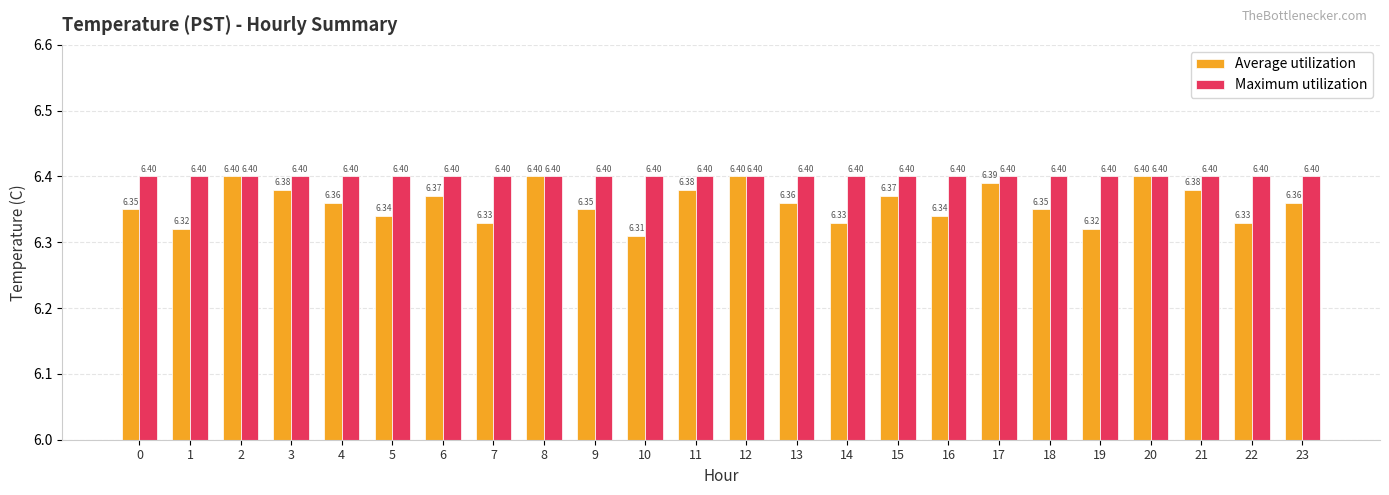

What is the sum of all Average utilization values?

152.6